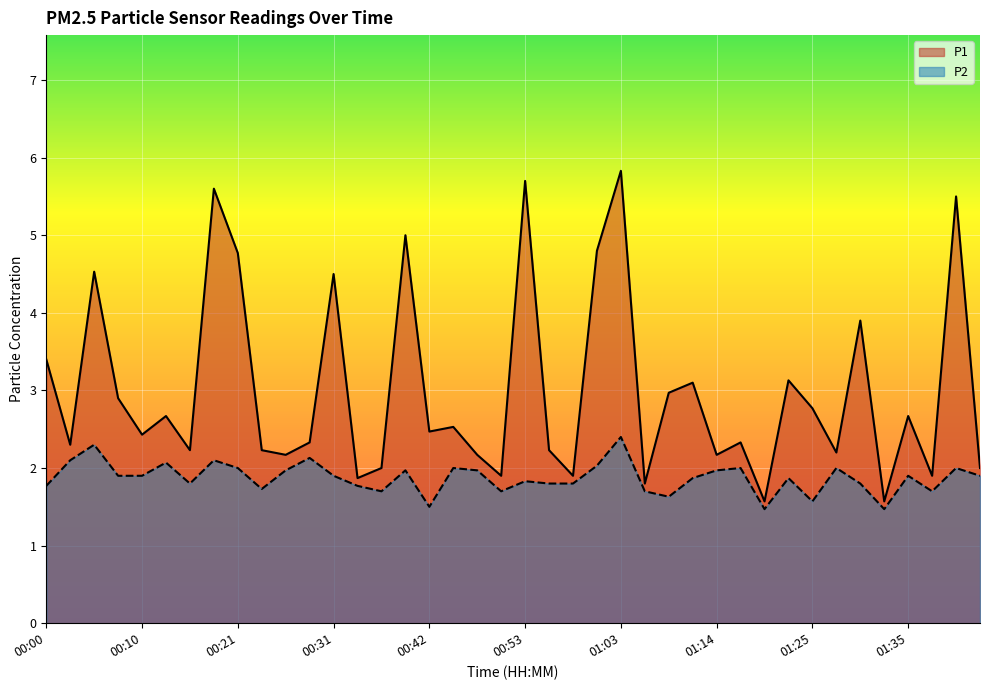

True or false: P2 and P1 intersect in this chart.

False